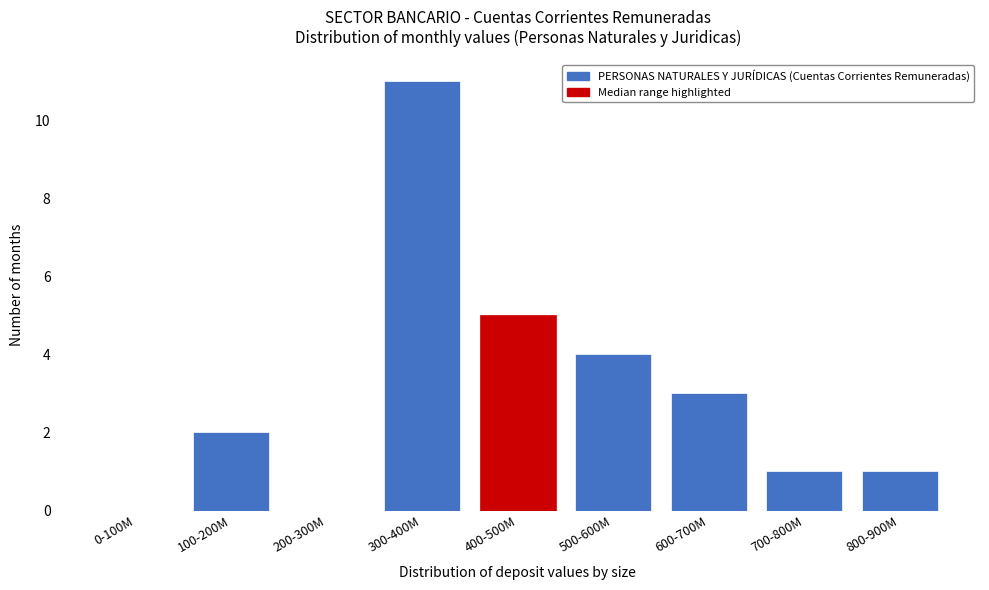

Reading left to right, list all the values displayed in this chart.

0-100M=0	100-200M=2	200-300M=0	300-400M=11	400-500M=5	500-600M=4	600-700M=3	700-800M=1	800-900M=1